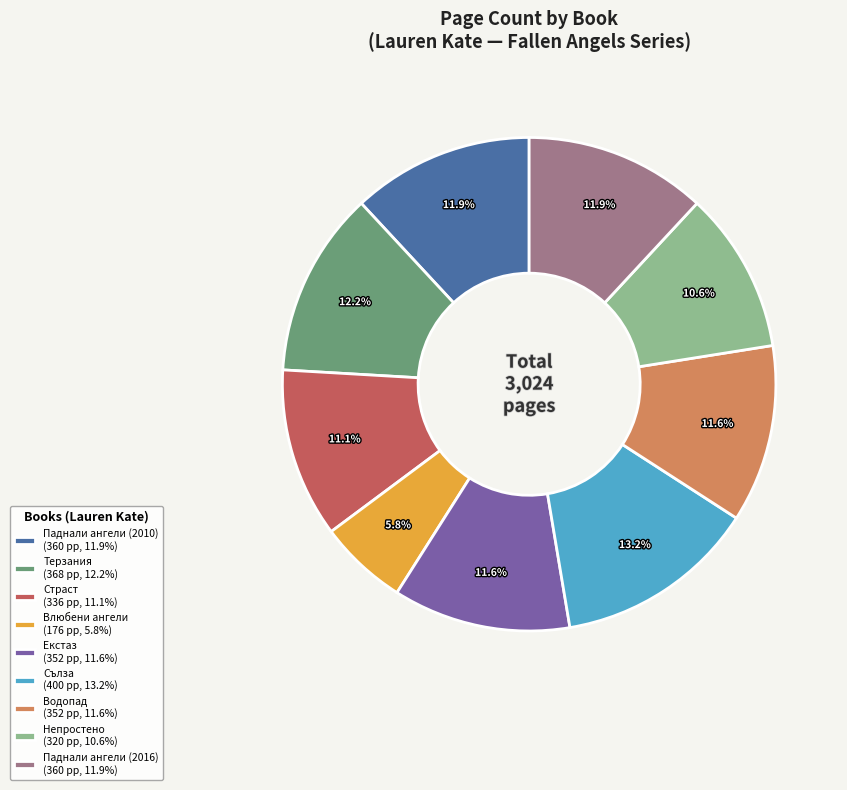

Is there any slice that represents more than half of the pie?

No